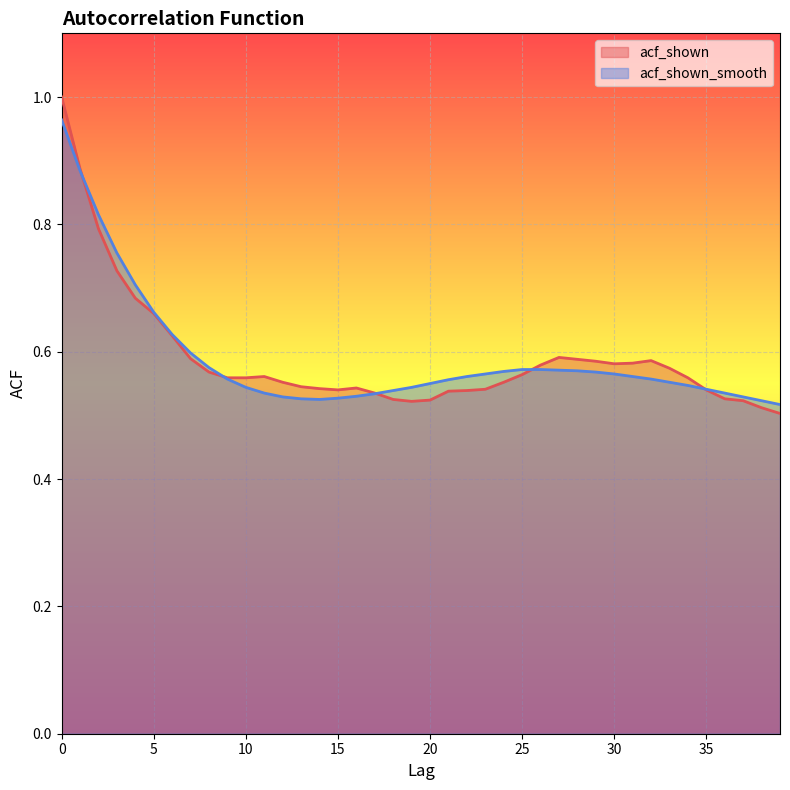

How many lines are shown in the chart?

2